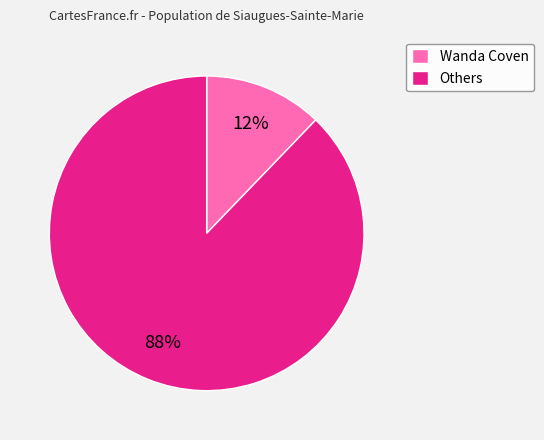

Between Others and Wanda Coven, which is larger?

Others